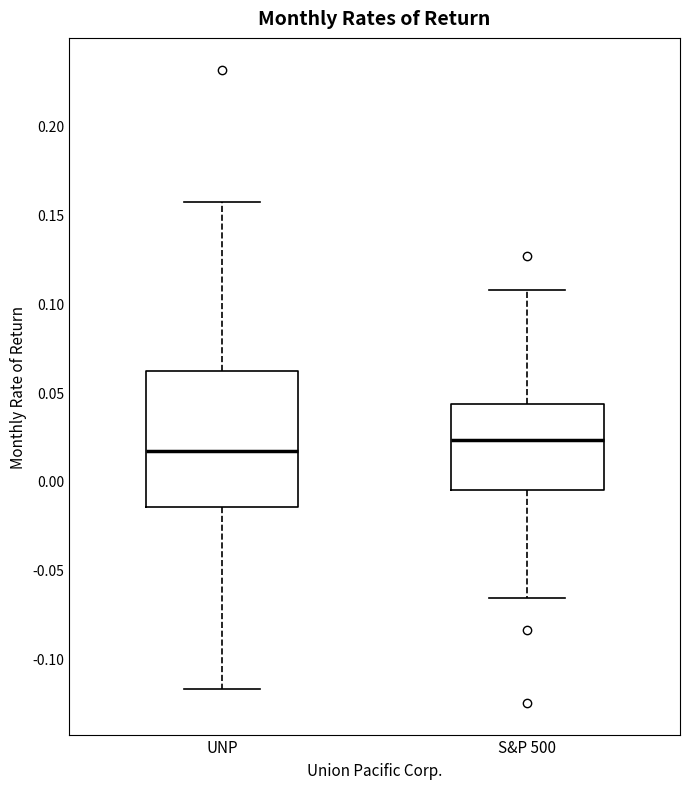

Where does the lower whisker of the box for S&P 500 end on the y-axis? The values are not printed on the chart, so give them approximately, as read against the axis.

-0.065